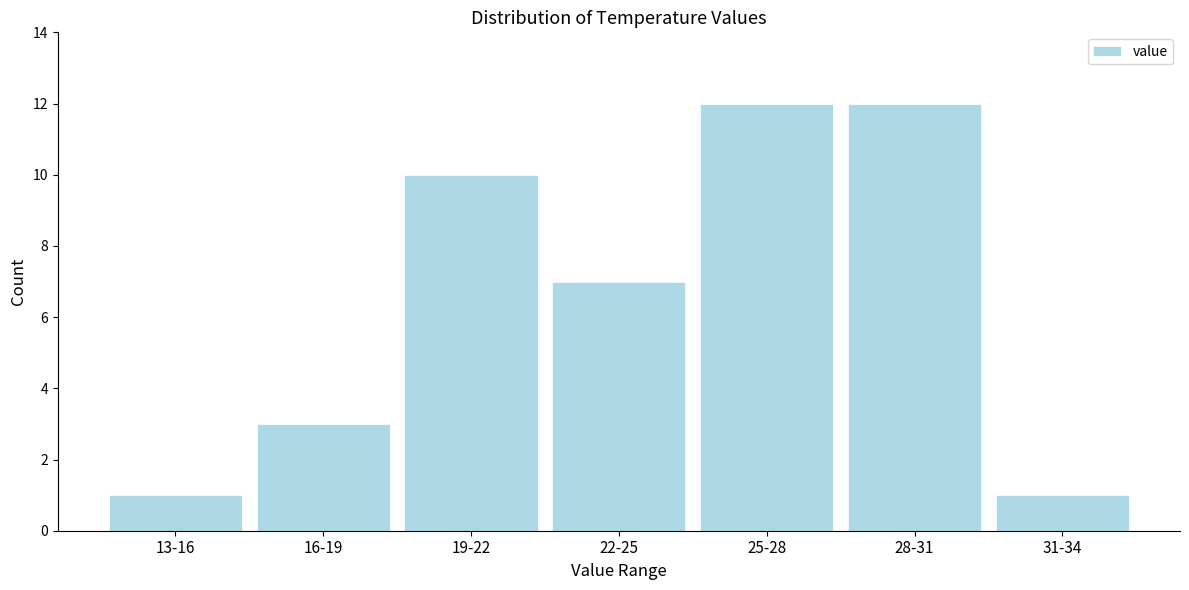

Reading right to left, what are all the values shown in this chart?

1	12	12	7	10	3	1